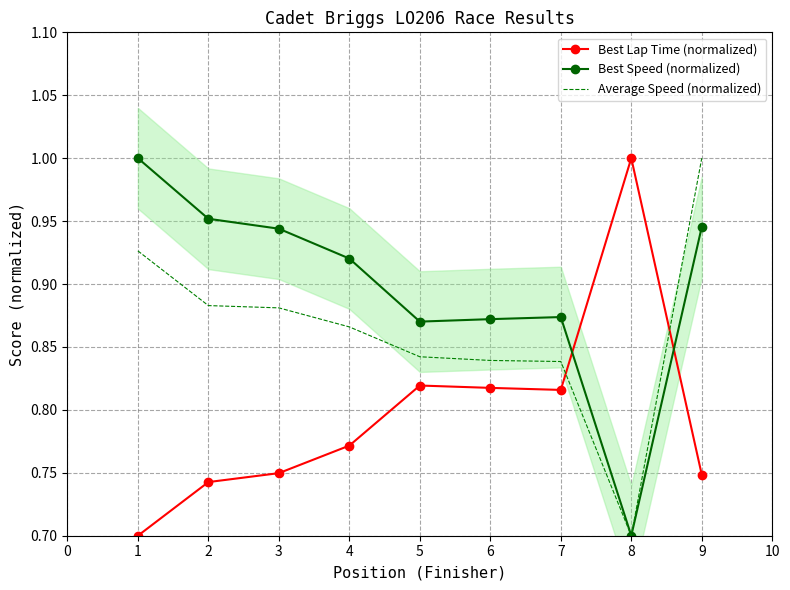

Is the value of Best Lap Time (normalized) at 9 greater than the value of Average Speed (normalized) at 6?

No